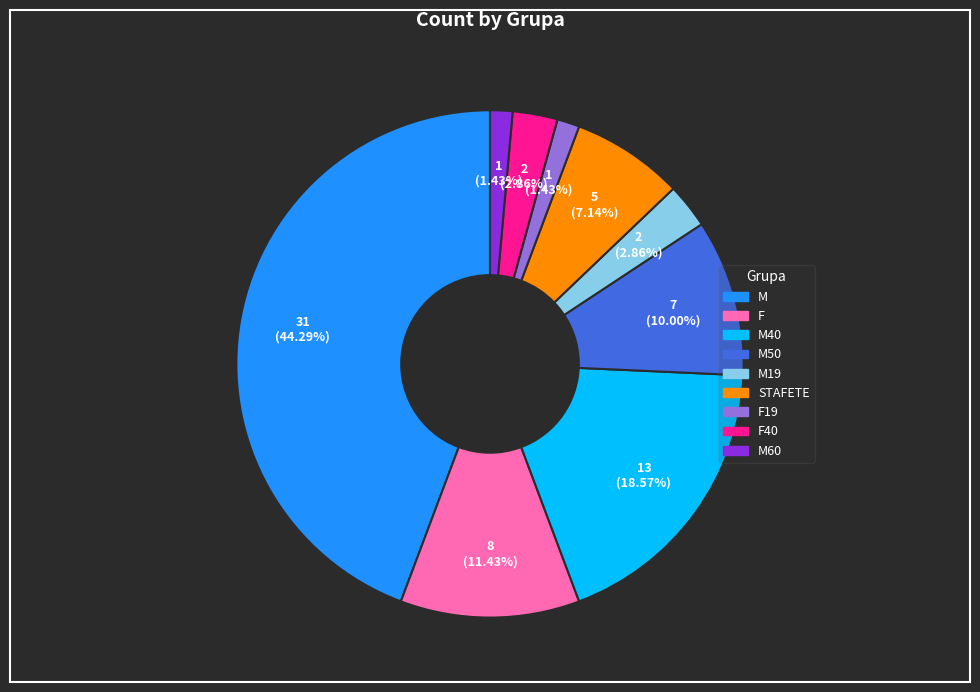

Is there any slice that represents more than half of the pie?

No